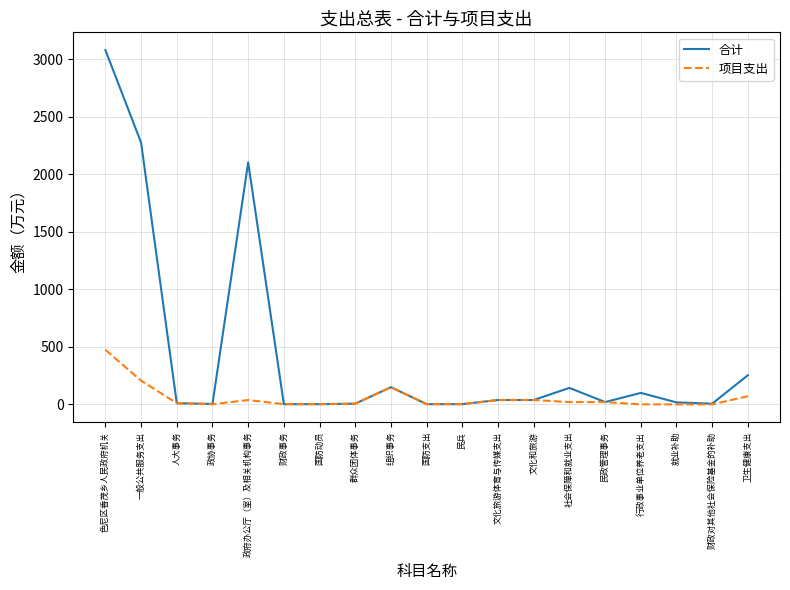

At which label does 合计 reach its peak?

色尼区香茂乡人民政府机关